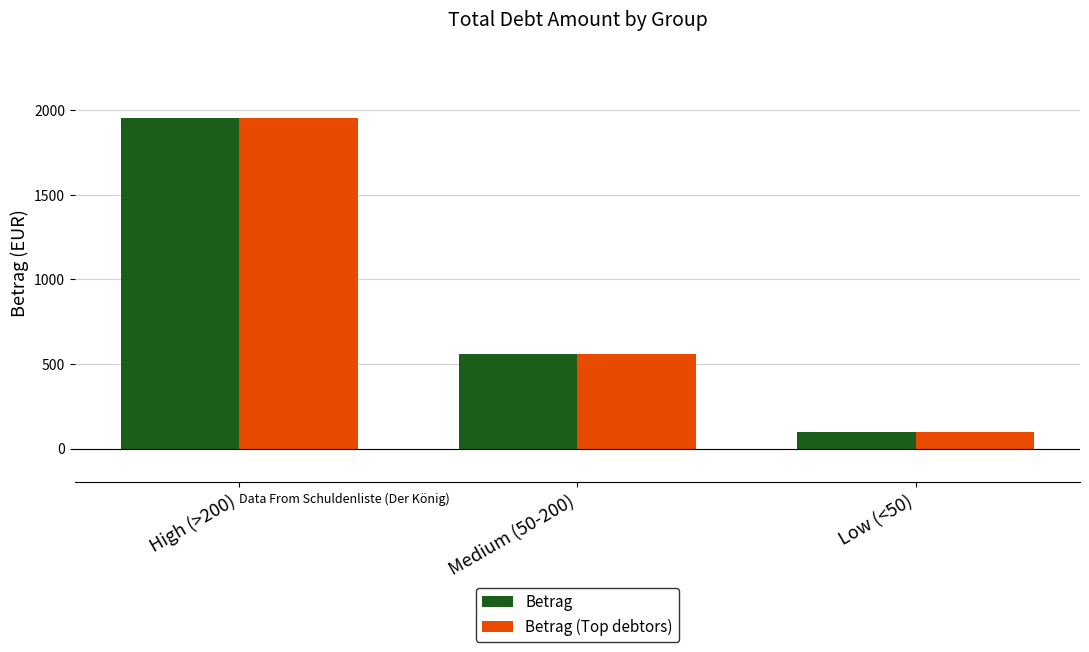

Does the chart contain stacked bars?

No